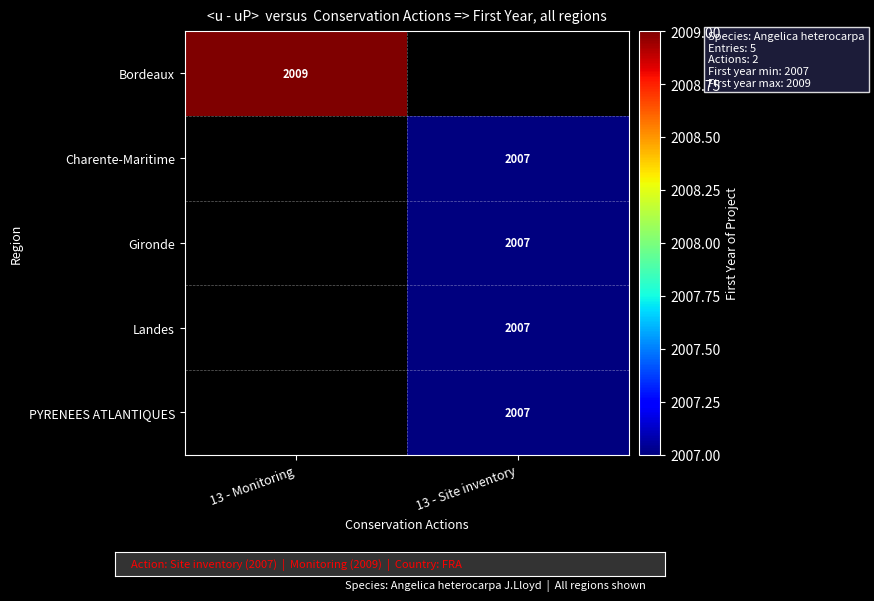

True or false: PYRENEES ATLANTIQUES has a value of 817 at 13 - Site inventory.

False